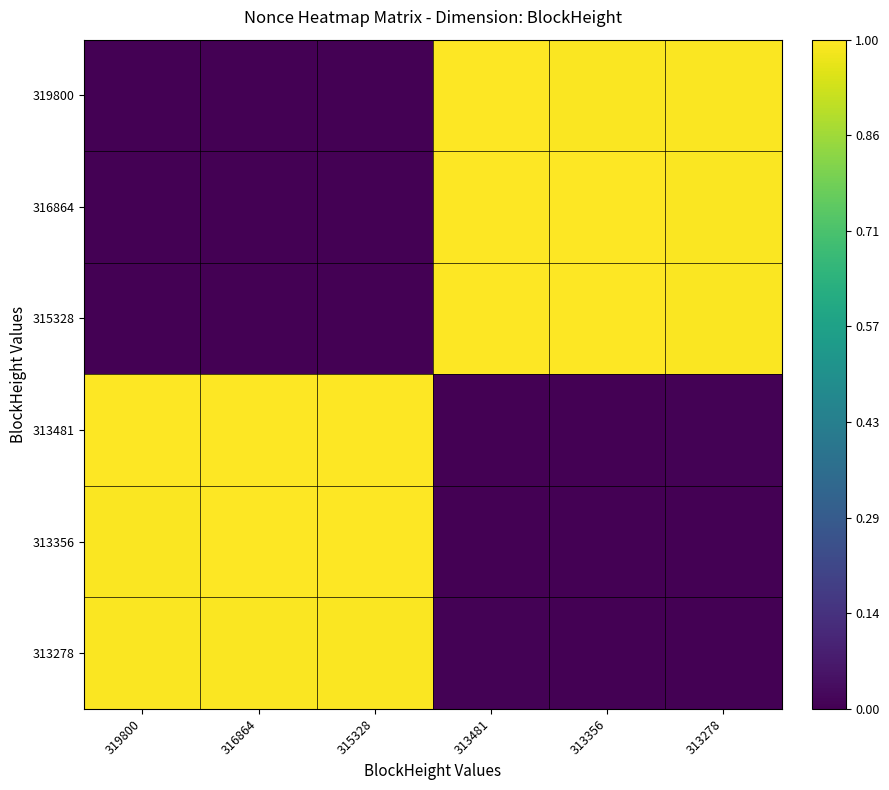

At which category is the sum across all series the highest?

313481